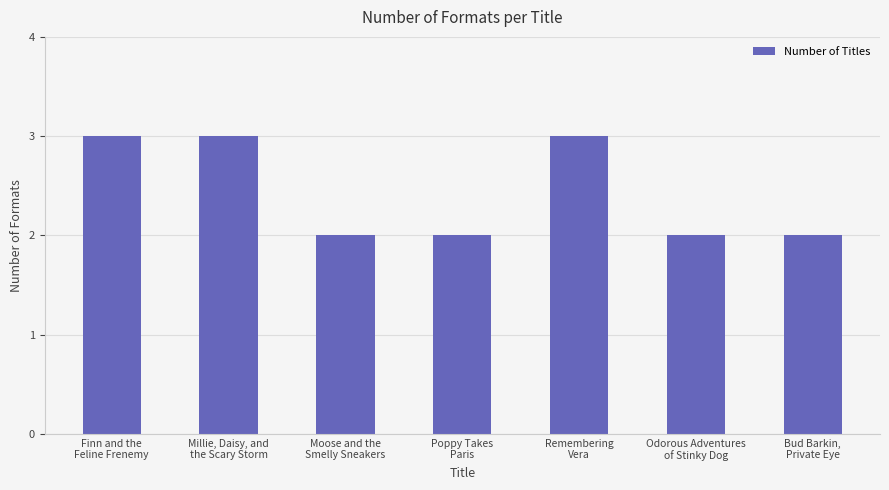

Is it true that the value at Remembering
Vera is 3?

True